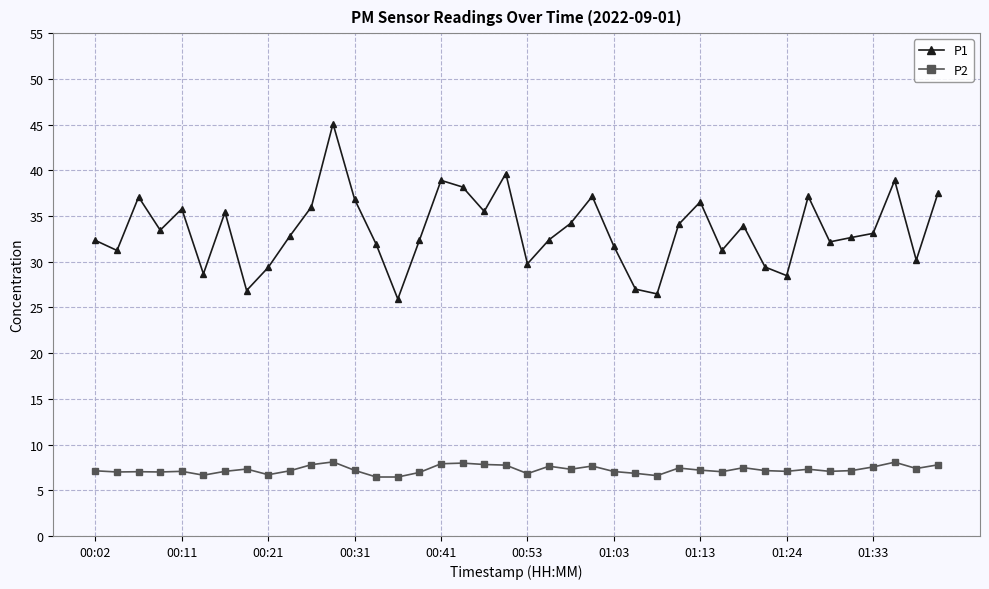

True or false: P1 and P2 cross at least once.

False